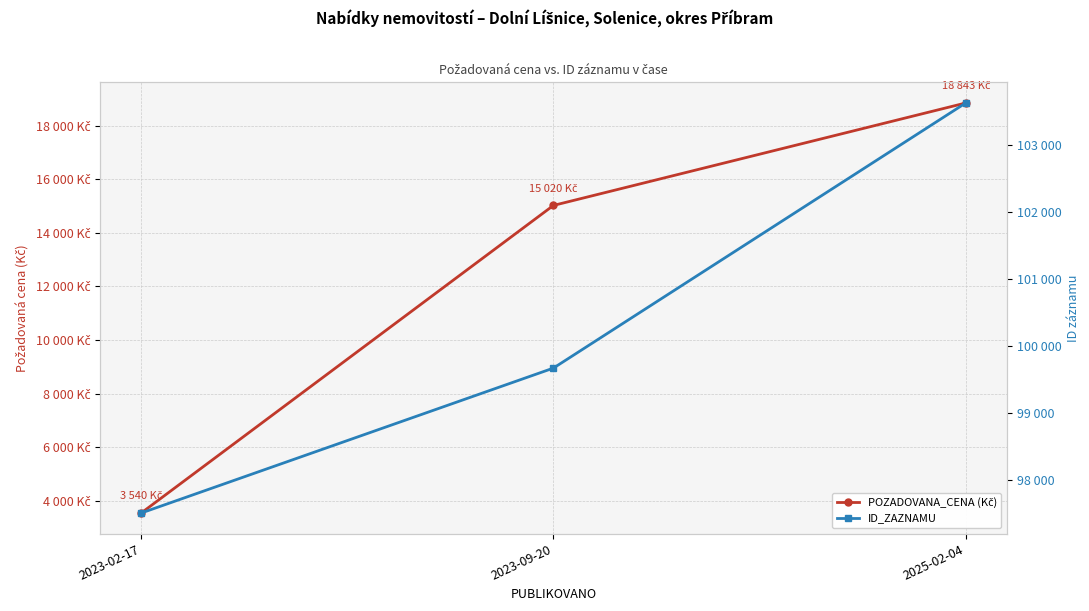

At 2023-02-17, list the series in order from smallest to largest.

POZADOVANA_CENA (Kč), ID_ZAZNAMU